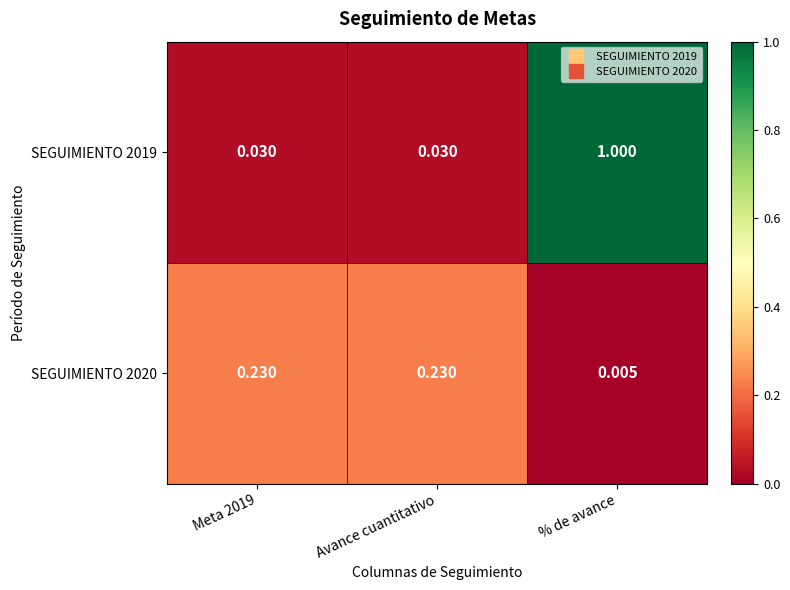

At which label is SEGUIMIENTO 2020 closest to 0?

% de avance